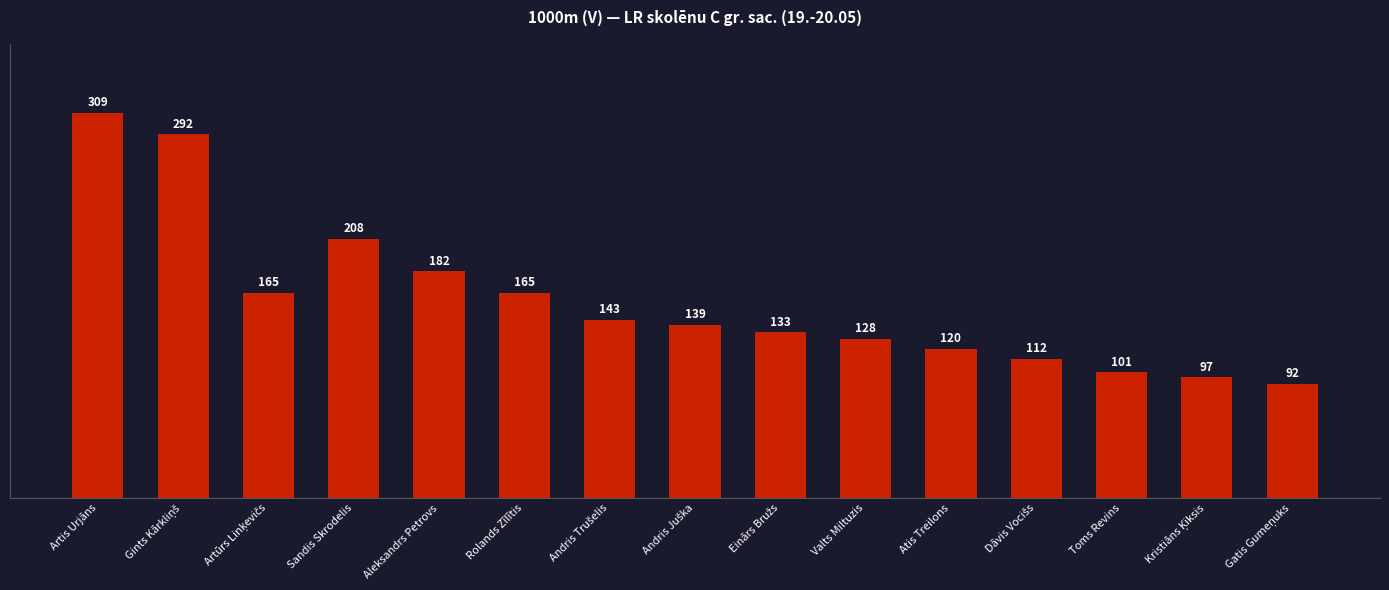

What is the smallest value displayed?

92